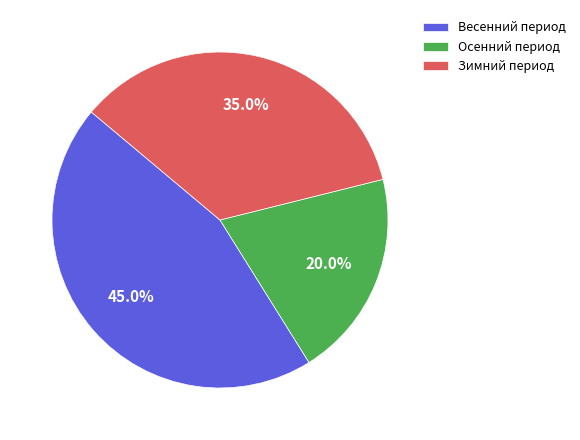

Rank the categories by value from lowest to highest.

Осенний период, Зимний период, Весенний период